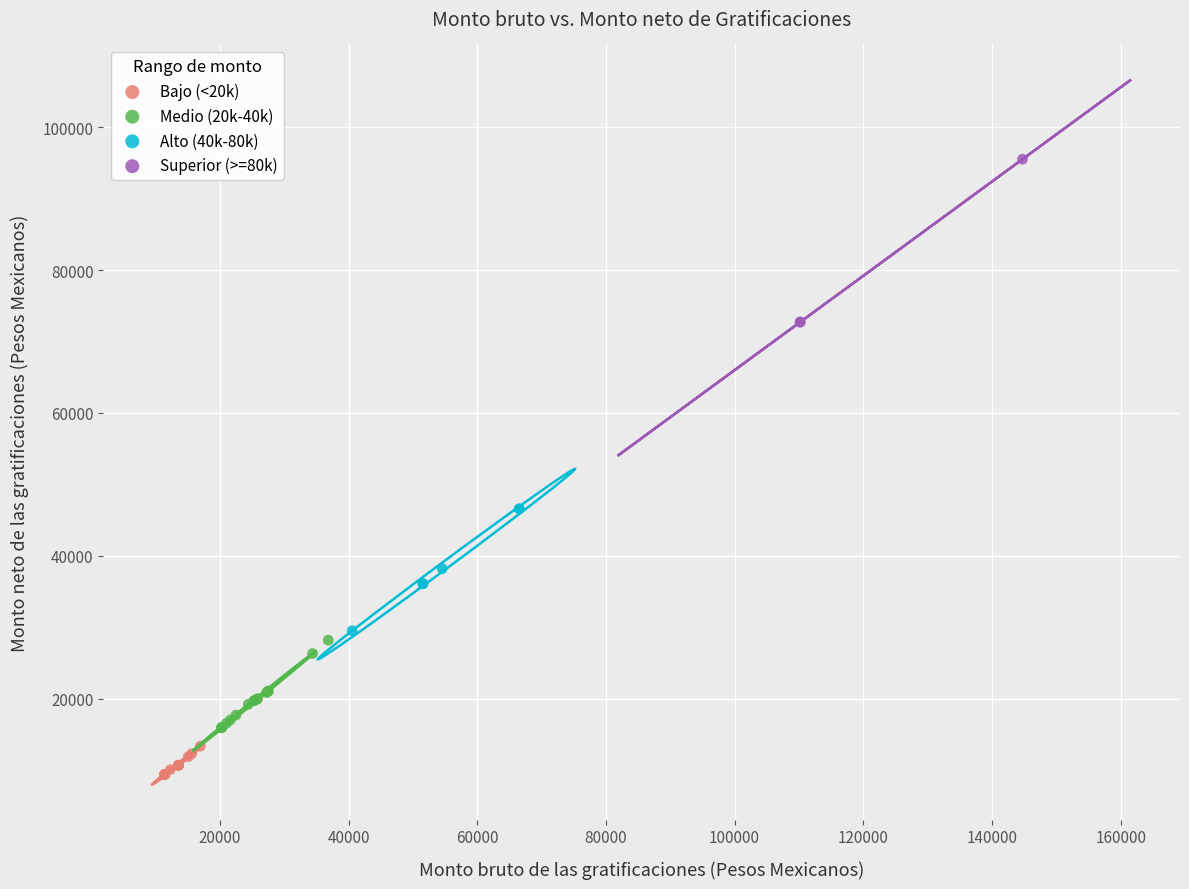

Which series reaches the minimum Y coordinate?

Bajo (<20k)